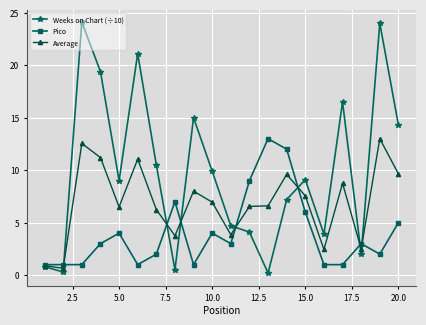

What is the greatest value displayed?

24.1